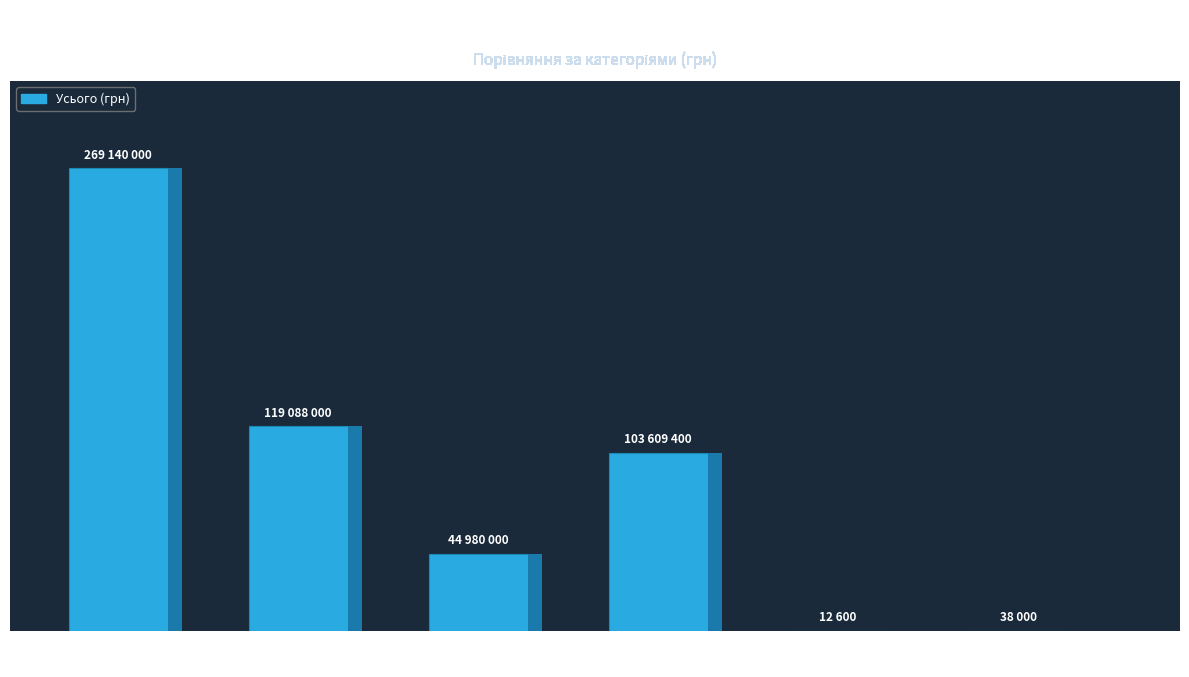

What is the smallest value displayed?

12600